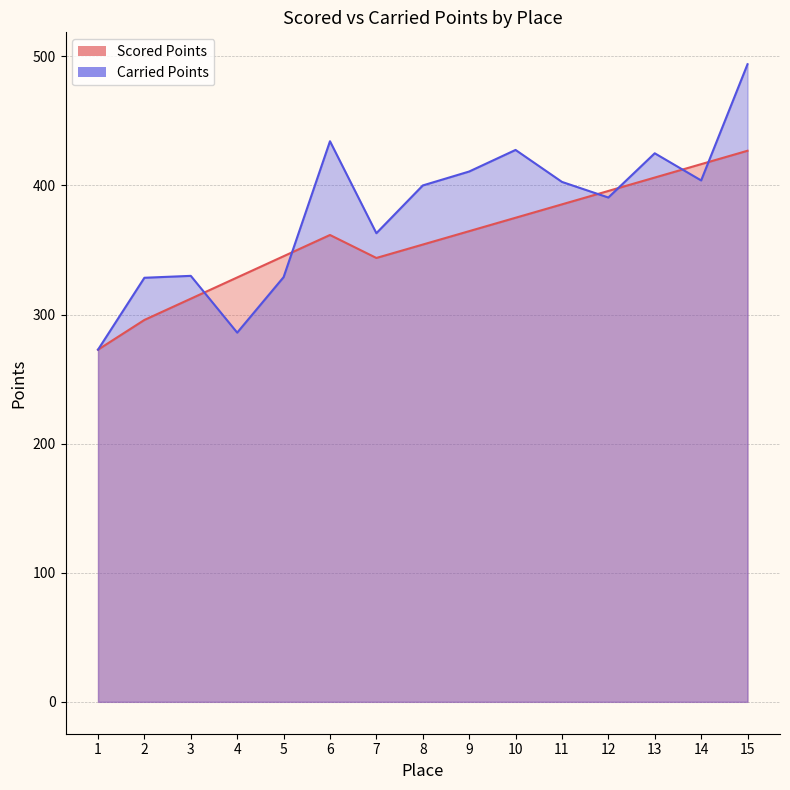

How many data points in Carried Points are above 400?

8